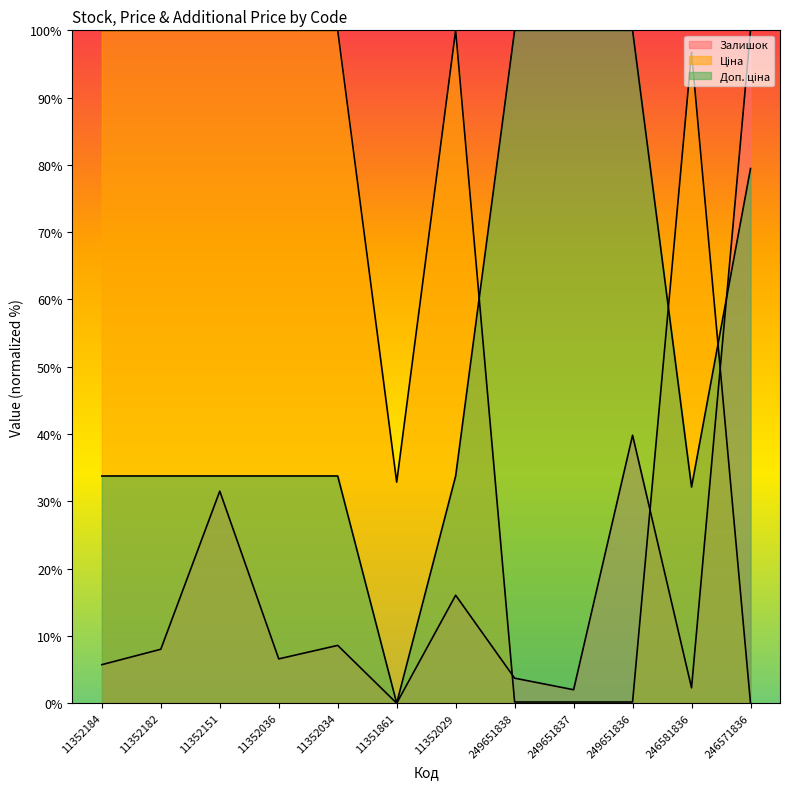

Between 11352151 and 11352182, which is larger?

11352151